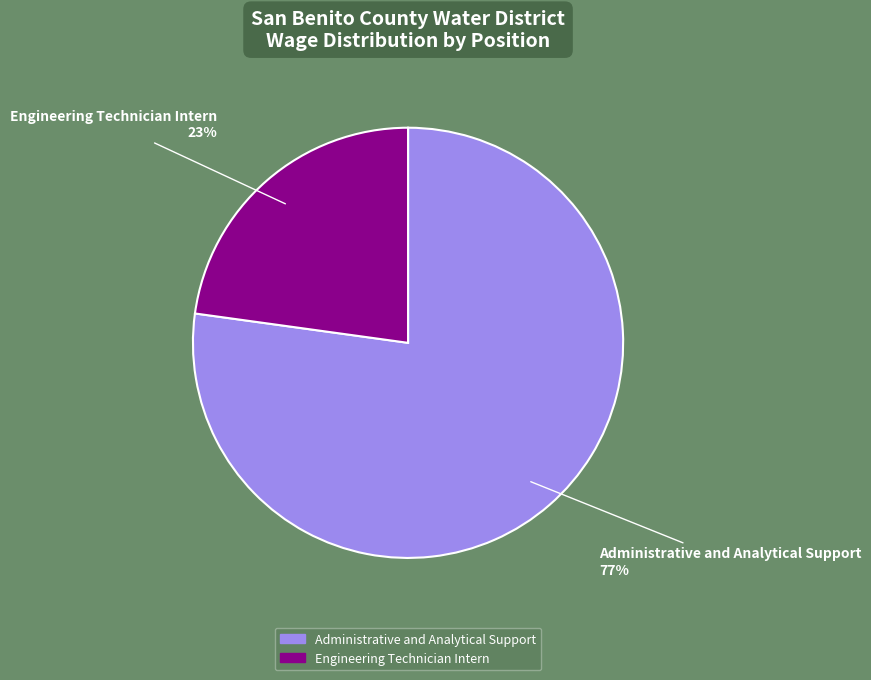

Rank the categories by value from lowest to highest.

Engineering Technician Intern, Administrative and Analytical Support